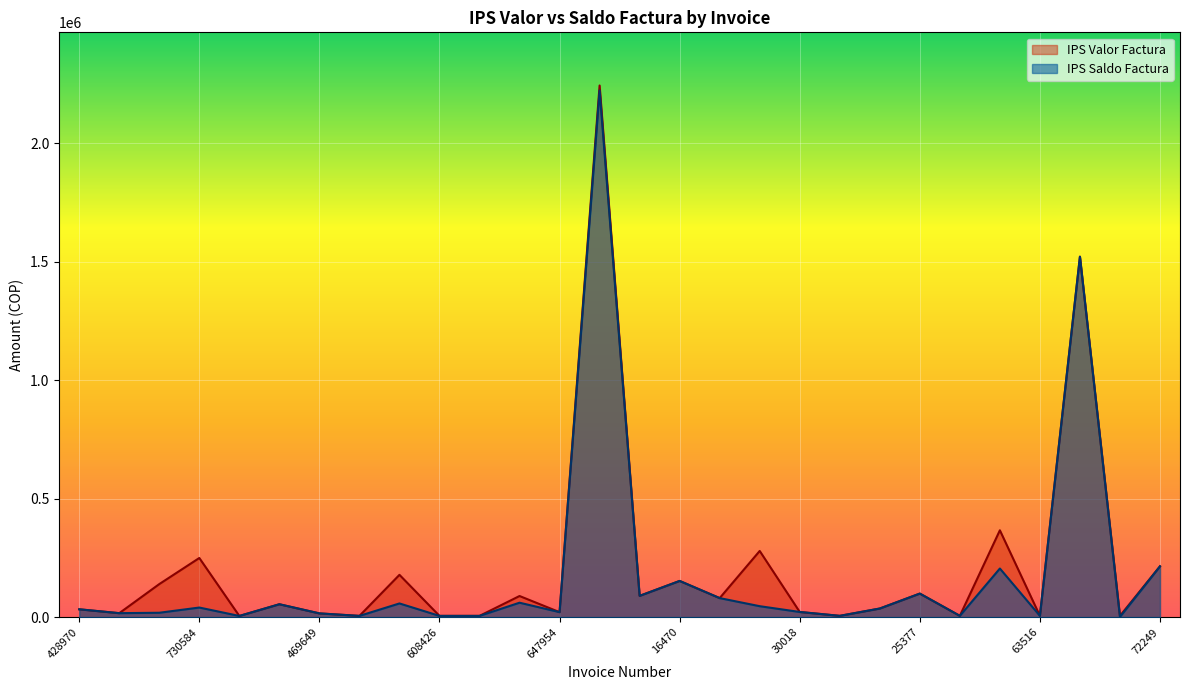

Count the number of categories in the chart.

28